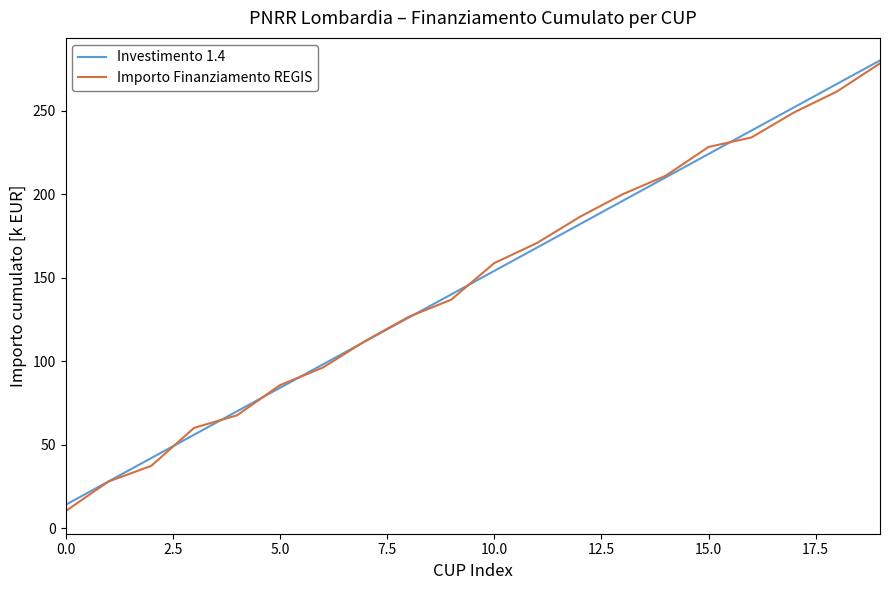

Count the number of data series in this chart.

2